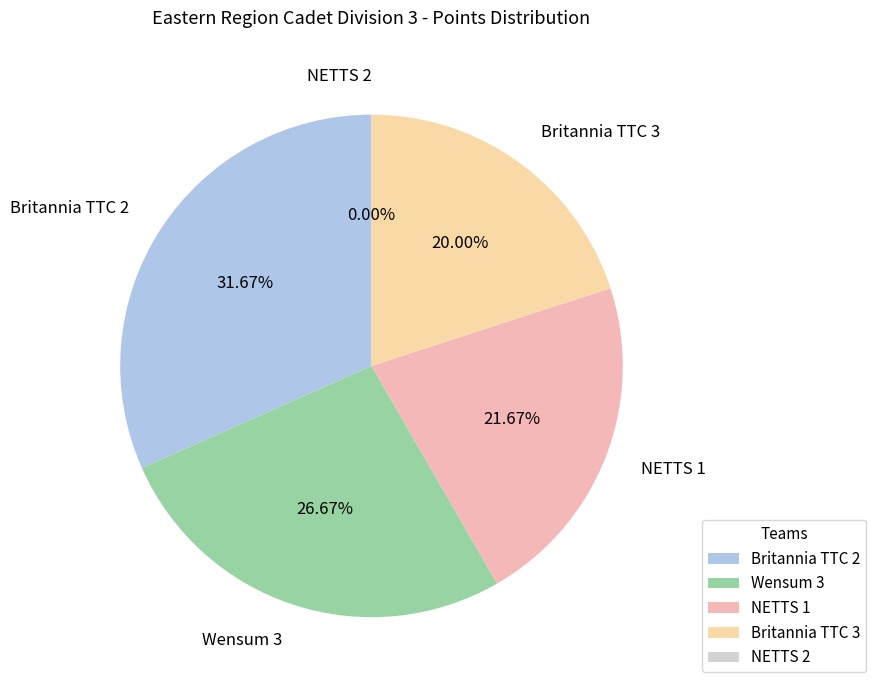

Combined, what portion of the pie is Wensum 3 and NETTS 2?

26.7%